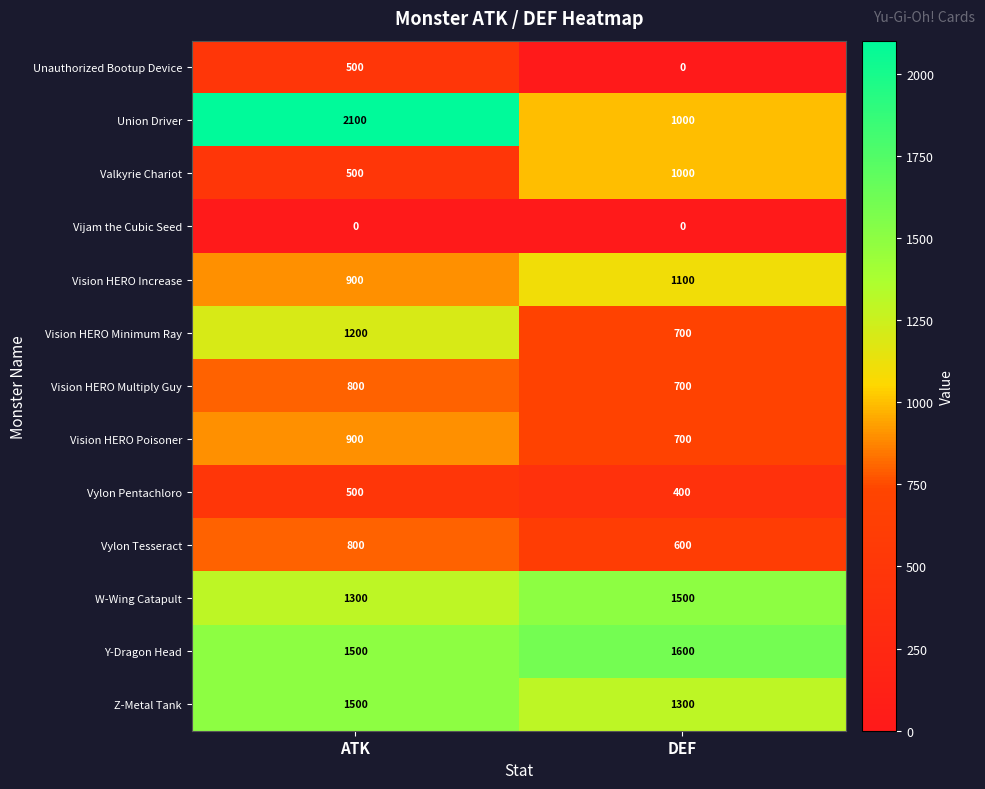

What is the difference between the maximum and minimum values in the W-Wing Catapult series?

200